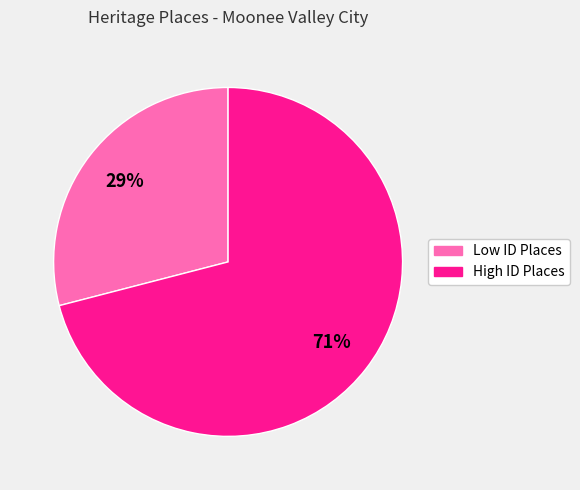

To the nearest percent, what is the difference between the largest and smallest slice percentages?

42%